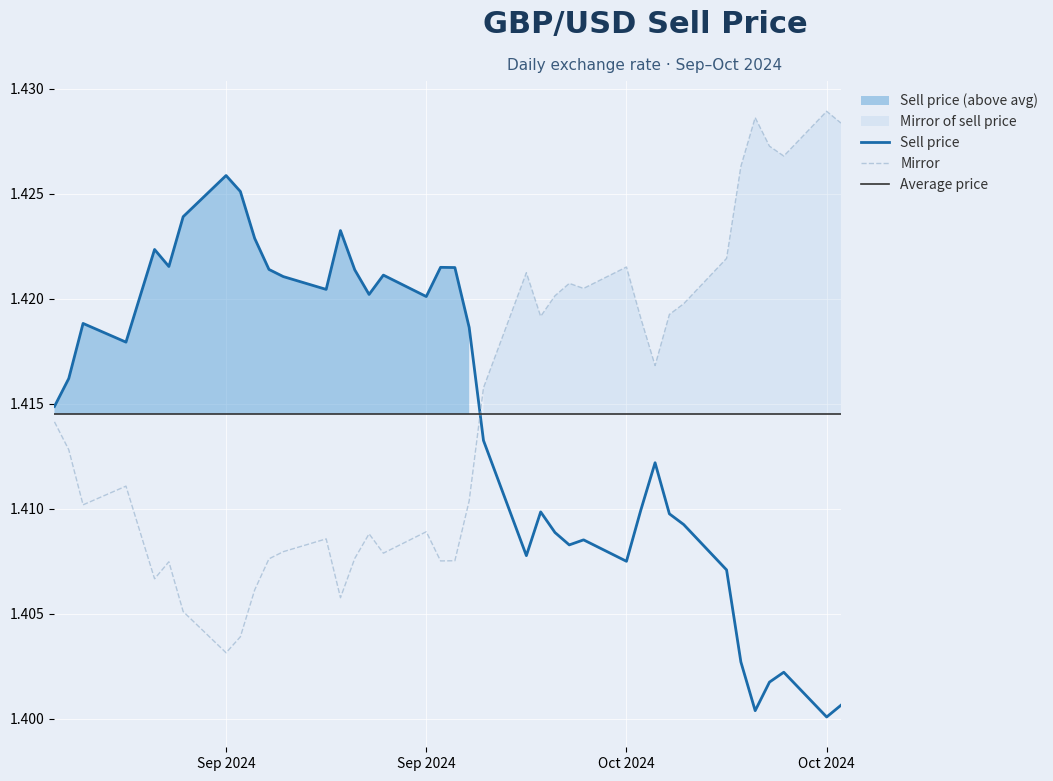

The chart shows a value of 2.0 at 2024-10-22. True or false?

False